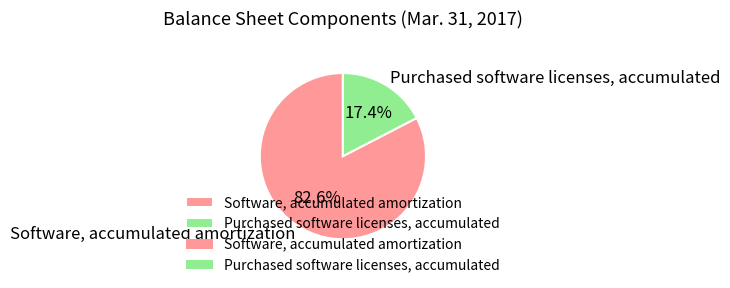

What is the largest slice in the pie chart?

Software, accumulated amortization